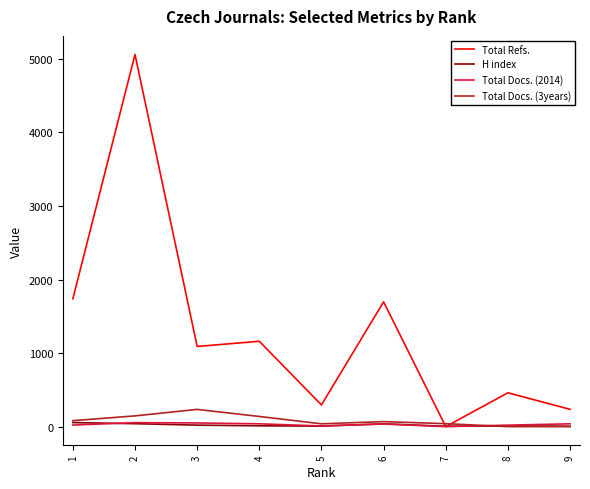

The H index series shows 5 at 9. True or false?

True